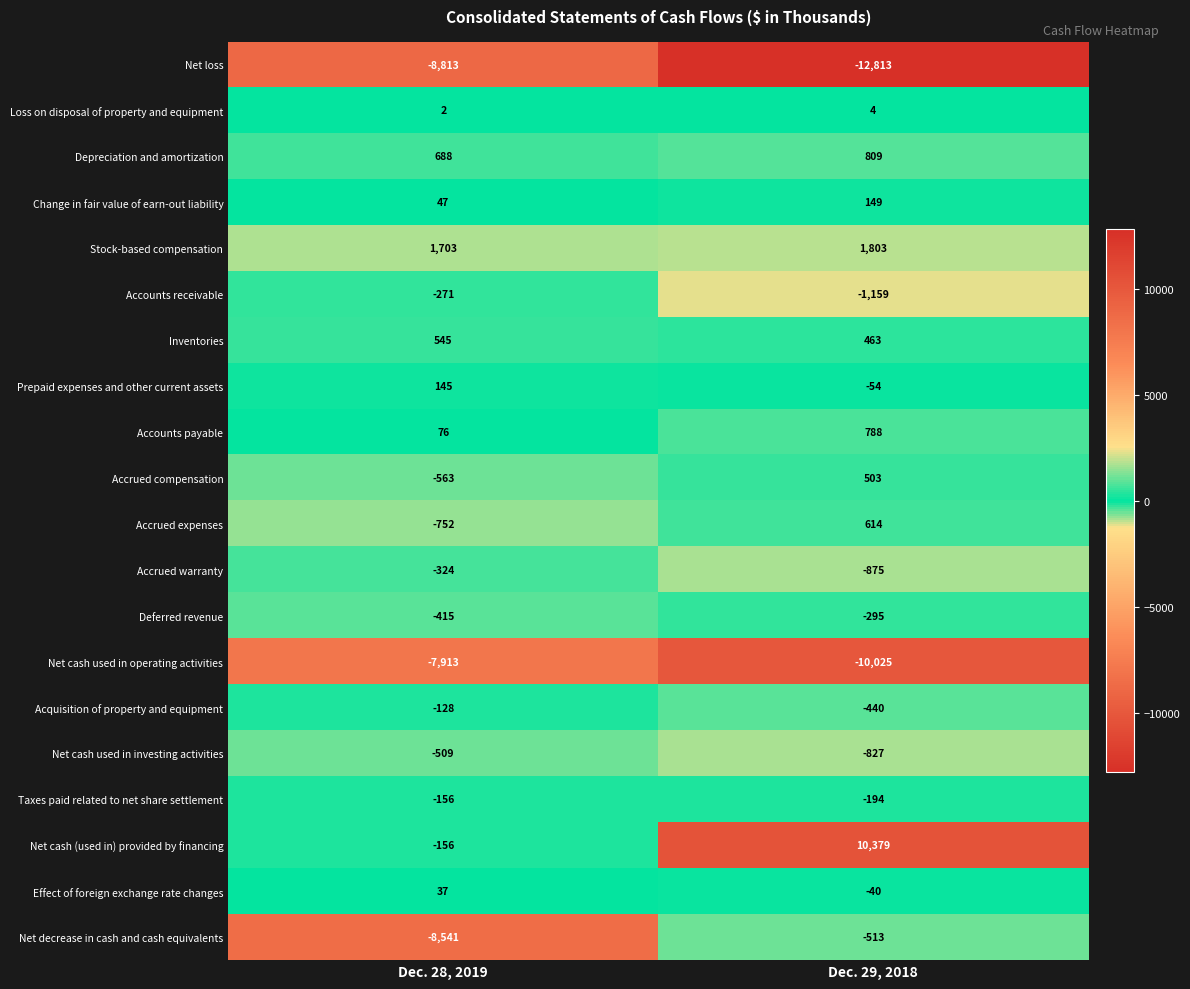

What is the spread (max minus min) of values at Dec. 29, 2018?

23192